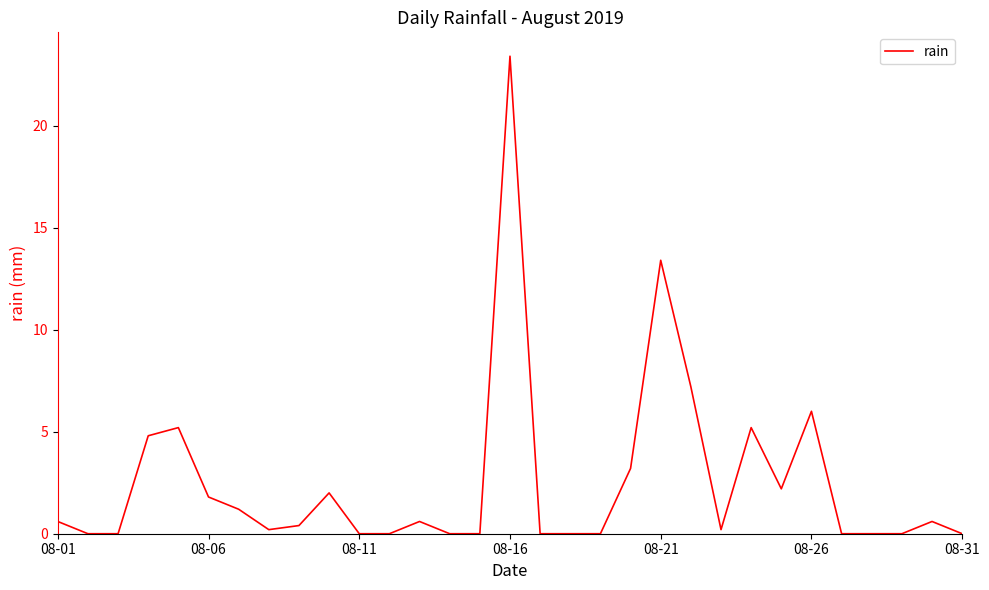

What is the maximum value shown in the chart?

23.4